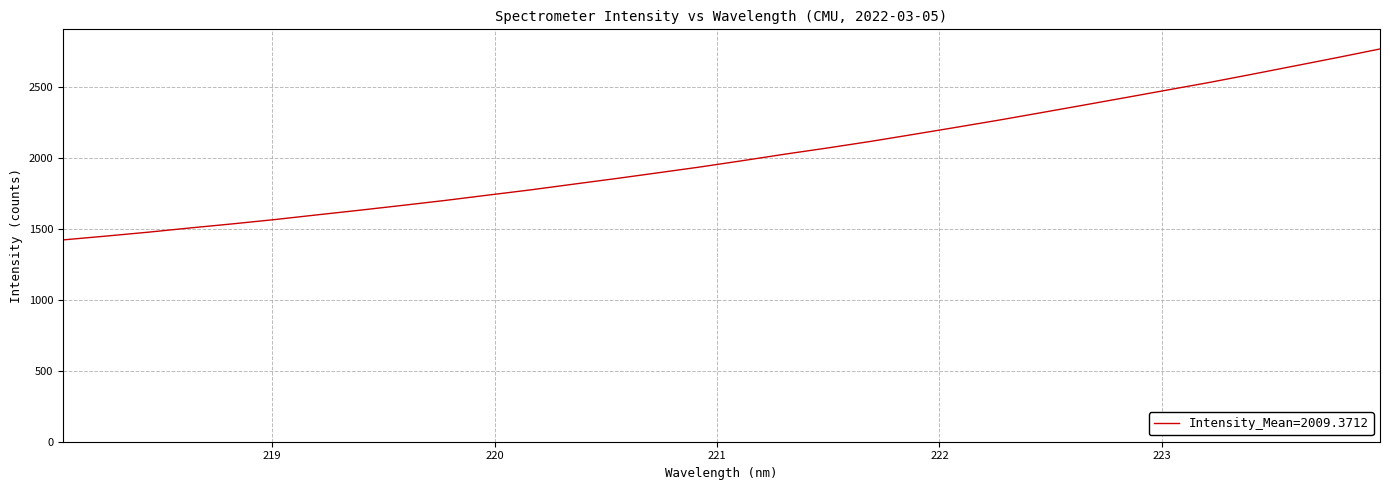

Reading left to right, transcribe all the data shown in this chart.

1423.3	1449.9	1477.6	1507.9	1536.8	1567.4	1600.7	1633.5	1667.3	1702.1	1739.4	1776.2	1816.2	1855.7	1896.7	1938.2	1982.8	2028.8	2072.3	2118.0	2167.0	2216.6	2267.0	2319.7	2373.0	2426.7	2481.0	2535.0	2592.4	2650.9	2709.7	2770.0